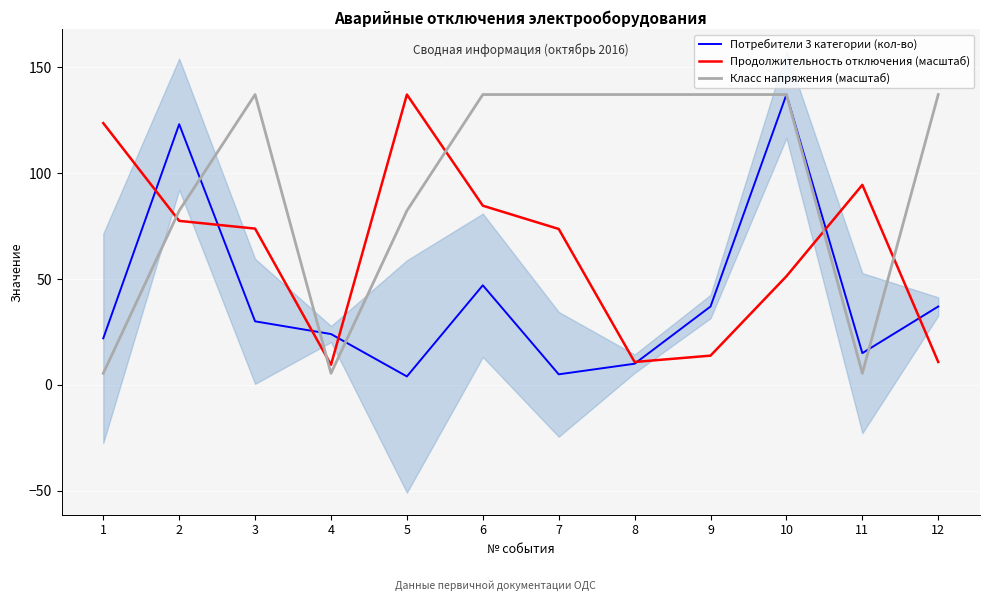

At 1, list the series in order from largest to smallest.

Продолжительность отключения (масштаб), Потребители 3 категории (кол-во), Класс напряжения (масштаб)